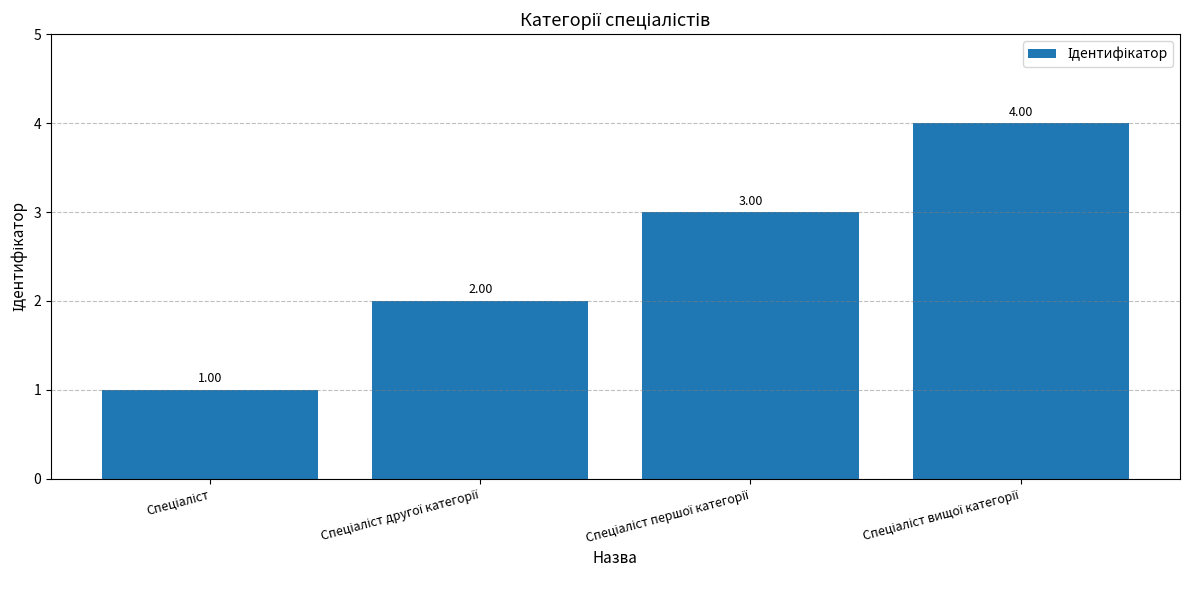

What is the difference between the maximum and minimum values?

3